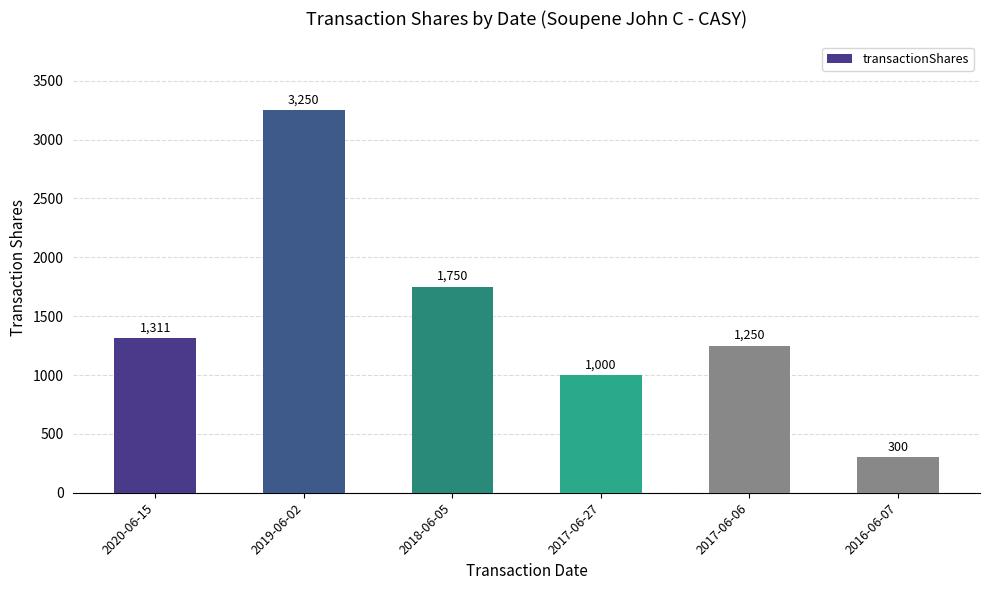

Reading left to right, extract all data points from this chart.

2020-06-15=1311	2019-06-02=3250	2018-06-05=1750	2017-06-27=1000	2017-06-06=1250	2016-06-07=300